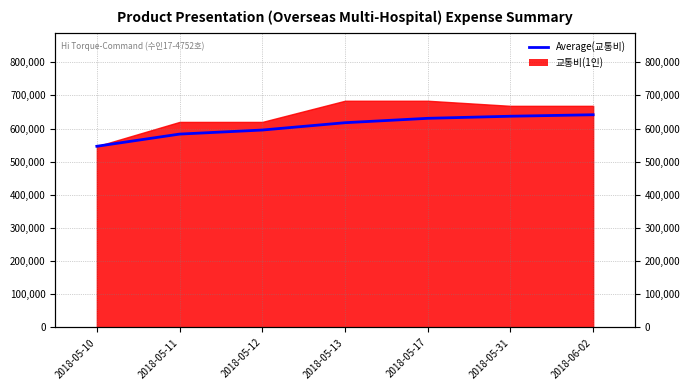

How many lines are shown in the chart?

1